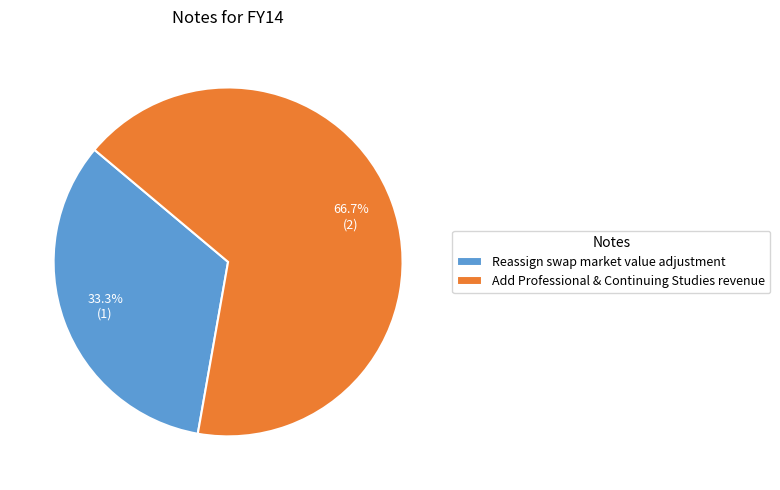

Which slice is the largest?

Add Professional & Continuing Studies revenue